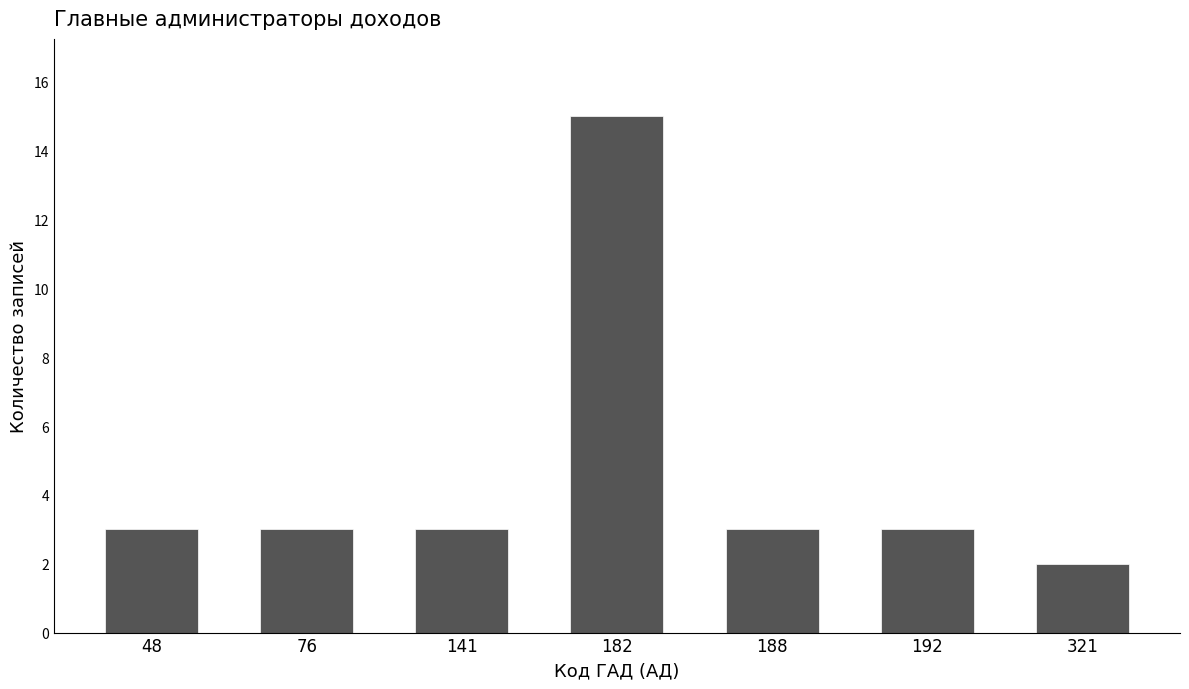

Reading left to right, transcribe all the data shown in this chart.

48=3	76=3	141=3	182=15	188=3	192=3	321=2